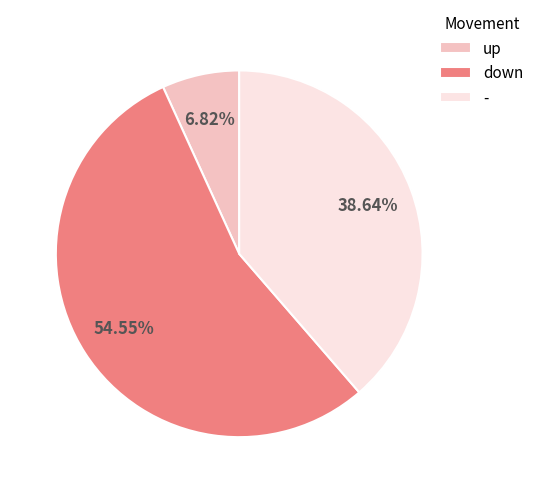

Which has a higher value, - or down?

down